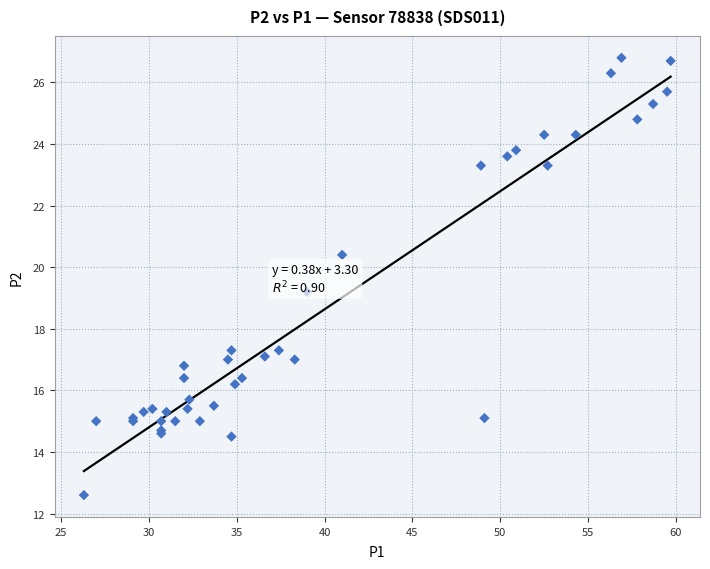

What Y value in the scatter plot is closest to 19?

19.2